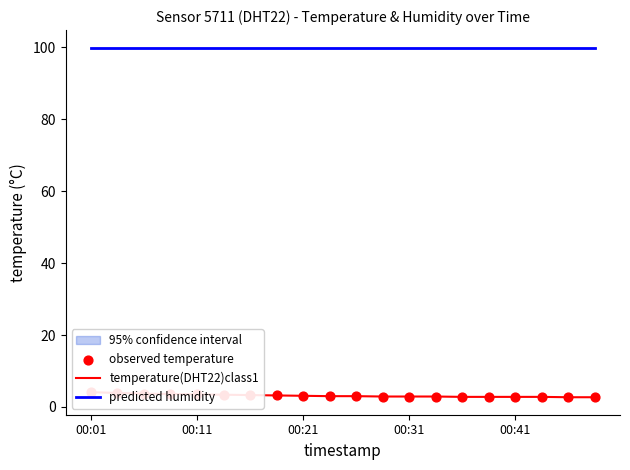

Which series has the widest spread of Y values?

temperature(DHT22)class1